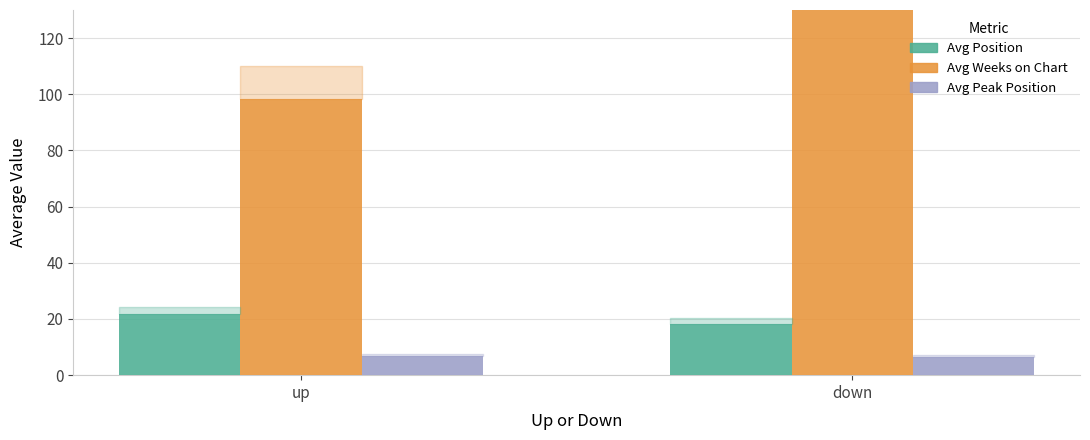

What is the difference between the highest and lowest values at up?

91.5